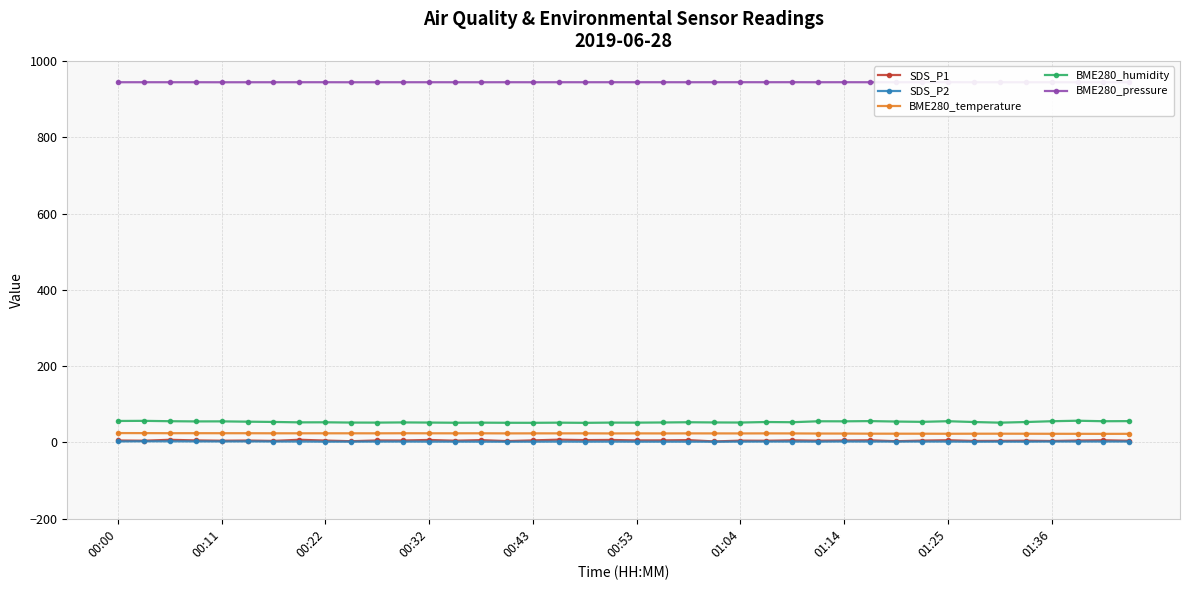

Is it true that SDS_P1 equals 5.4 at 00:53?

True